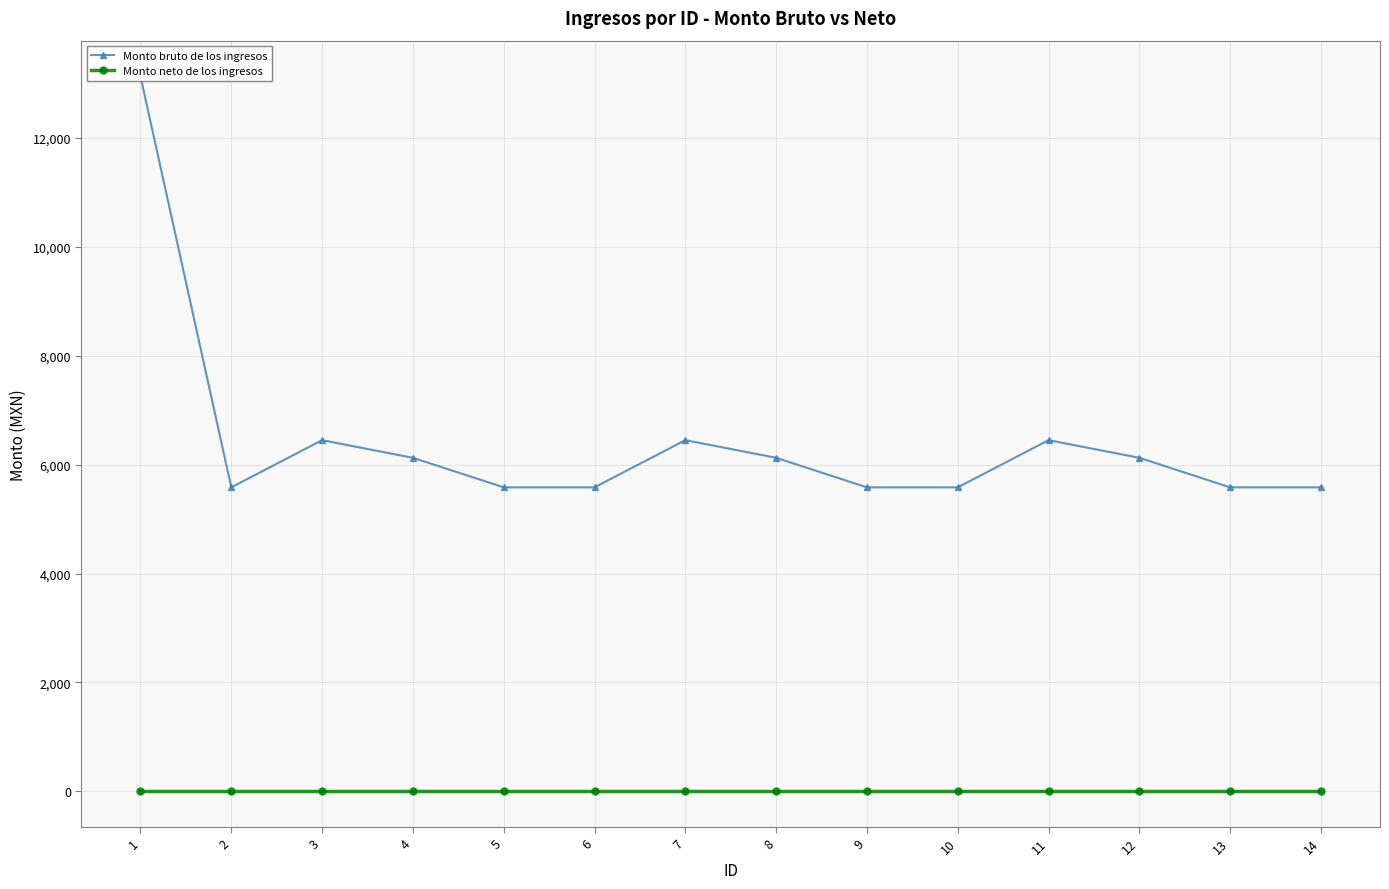

Does the chart have visible grid lines?

Yes